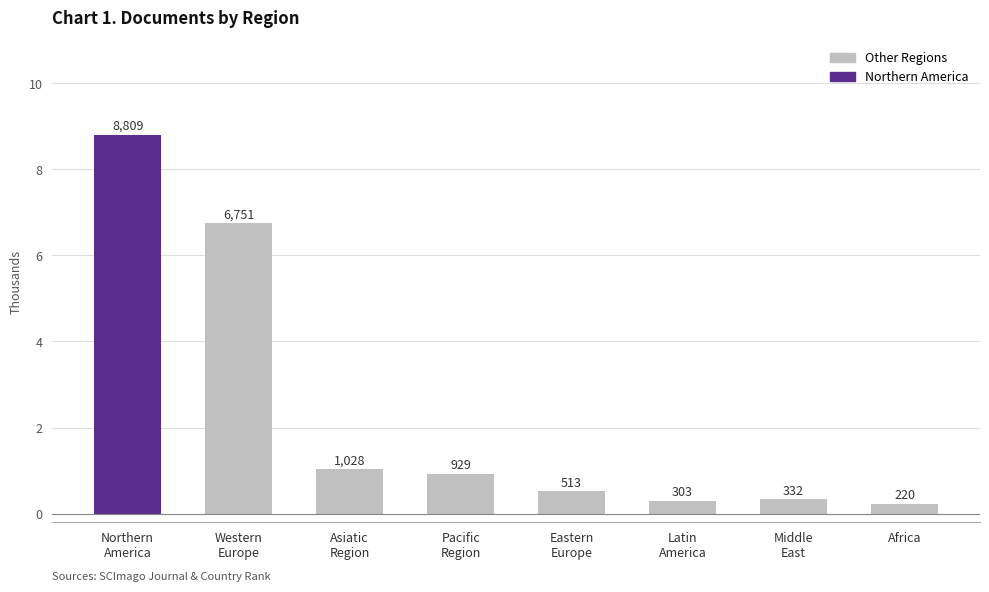

What value does the data have at Africa?

220